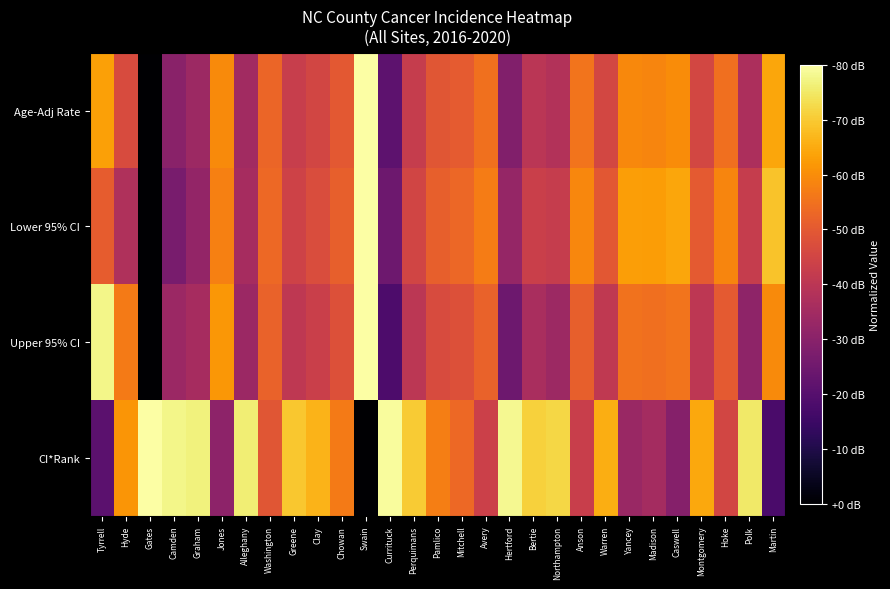

Reading left to right, what are all the values shown in this chart?

Age-Adj Rate: Tyrrell=0.8	Hyde=0.6	Gates=0.0	Camden=0.4	Graham=0.4	Jones=0.7	Alleghany=0.4	Washington=0.7	Greene=0.5	Clay=0.6	Chowan=0.6	Swain=1.0	Currituck=0.3	Perquimans=0.5	Pamlico=0.6	Mitchell=0.6	Avery=0.7	Hertford=0.4	Bertie=0.5	Northampton=0.5	Anson=0.7	Warren=0.6	Yancey=0.7	Madison=0.7	Caswell=0.7	Montgomery=0.6	Hoke=0.7	Polk=0.5	Martin=0.8
Lower 95% CI: Tyrrell=0.6	Hyde=0.5	Gates=0.0	Camden=0.3	Graham=0.4	Jones=0.7	Alleghany=0.4	Washington=0.7	Greene=0.6	Clay=0.6	Chowan=0.6	Swain=1.0	Currituck=0.3	Perquimans=0.6	Pamlico=0.6	Mitchell=0.7	Avery=0.7	Hertford=0.4	Bertie=0.5	Northampton=0.5	Anson=0.7	Warren=0.6	Yancey=0.8	Madison=0.8	Caswell=0.8	Montgomery=0.6	Hoke=0.7	Polk=0.5	Martin=0.9
Upper 95% CI: Tyrrell=1.0	Hyde=0.7	Gates=0.0	Camden=0.4	Graham=0.4	Jones=0.8	Alleghany=0.4	Washington=0.7	Greene=0.5	Clay=0.5	Chowan=0.6	Swain=1.0	Currituck=0.2	Perquimans=0.5	Pamlico=0.6	Mitchell=0.6	Avery=0.7	Hertford=0.3	Bertie=0.5	Northampton=0.4	Anson=0.6	Warren=0.5	Yancey=0.7	Madison=0.7	Caswell=0.7	Montgomery=0.5	Hoke=0.6	Polk=0.4	Martin=0.7
CI*Rank: Tyrrell=0.3	Hyde=0.8	Gates=1.0	Camden=1.0	Graham=1.0	Jones=0.4	Alleghany=0.9	Washington=0.6	Greene=0.9	Clay=0.8	Chowan=0.7	Swain=0.0	Currituck=1.0	Perquimans=0.9	Pamlico=0.7	Mitchell=0.7	Avery=0.5	Hertford=1.0	Bertie=0.9	Northampton=0.9	Anson=0.5	Warren=0.8	Yancey=0.4	Madison=0.4	Caswell=0.4	Montgomery=0.8	Hoke=0.6	Polk=0.9	Martin=0.2